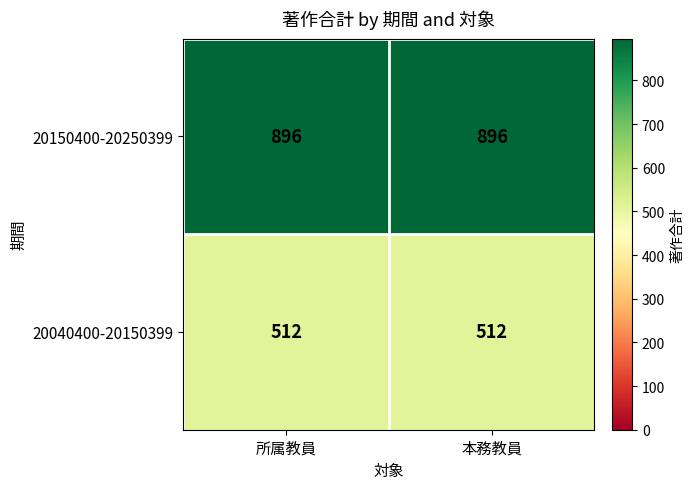

What is the spread (max minus min) of values at 本務教員?

384